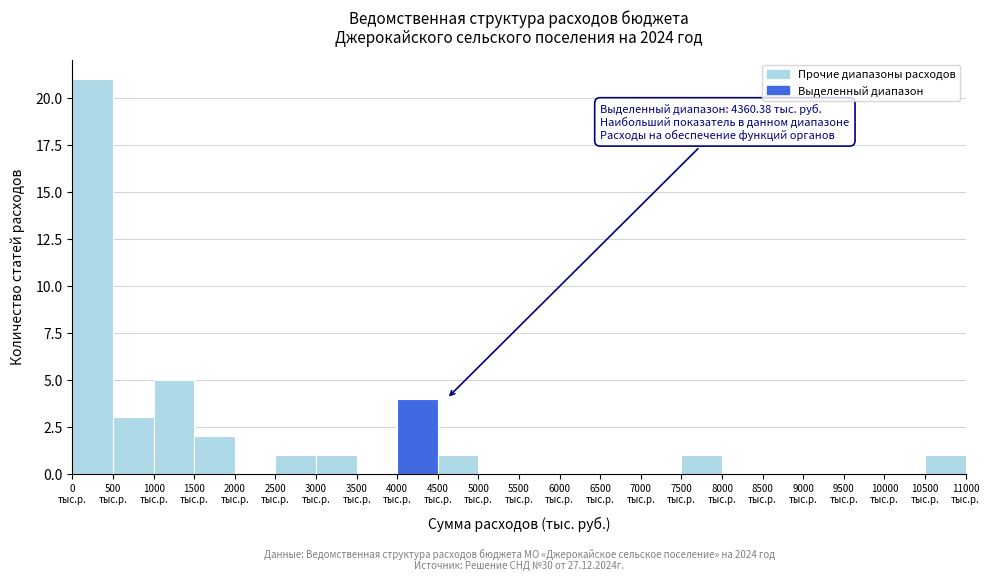

Which range on the x-axis has the tallest bar?

0 to 500